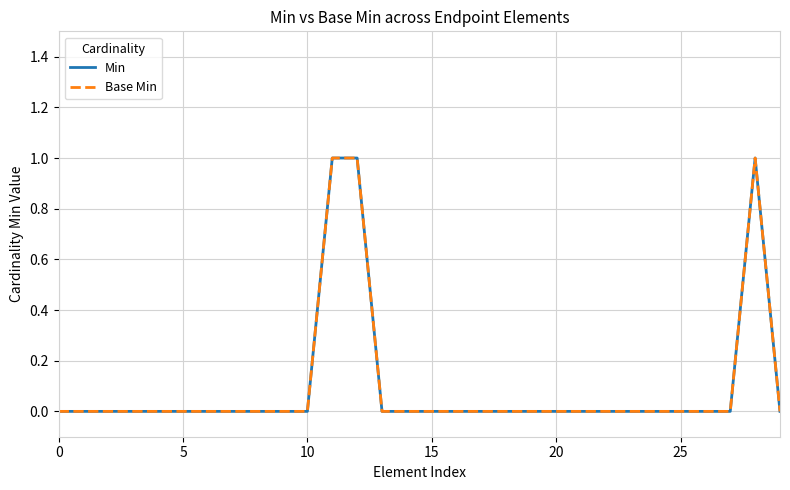

Does the chart display data point markers on the line(s)?

No